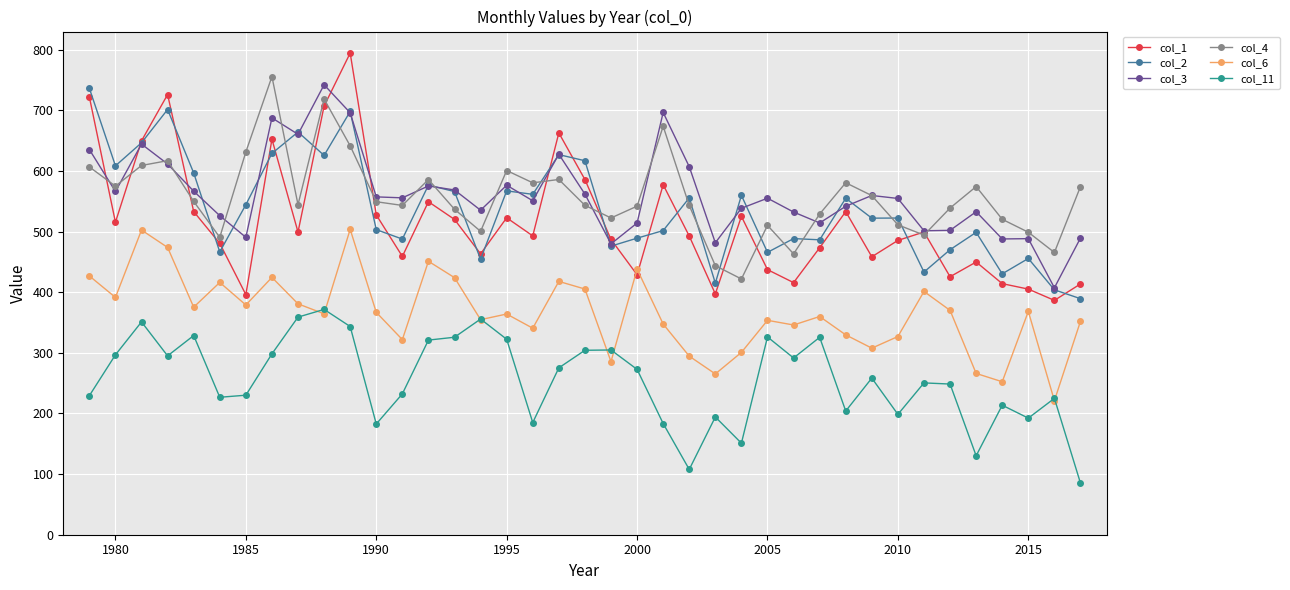

What is the lowest value of the col_11 series?

85.1